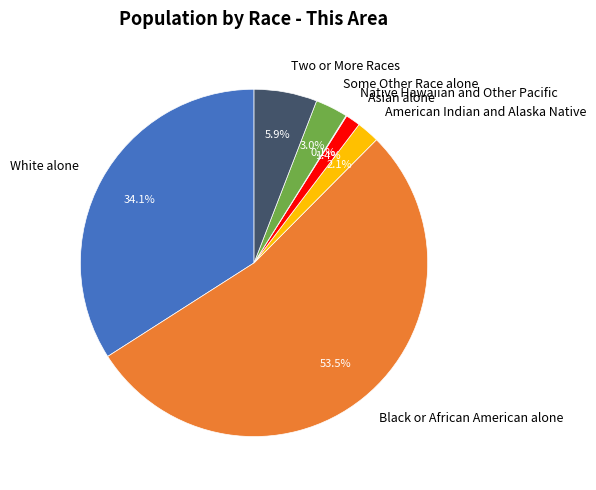

Between Two or More Races and Black or African American alone, which is larger?

Black or African American alone